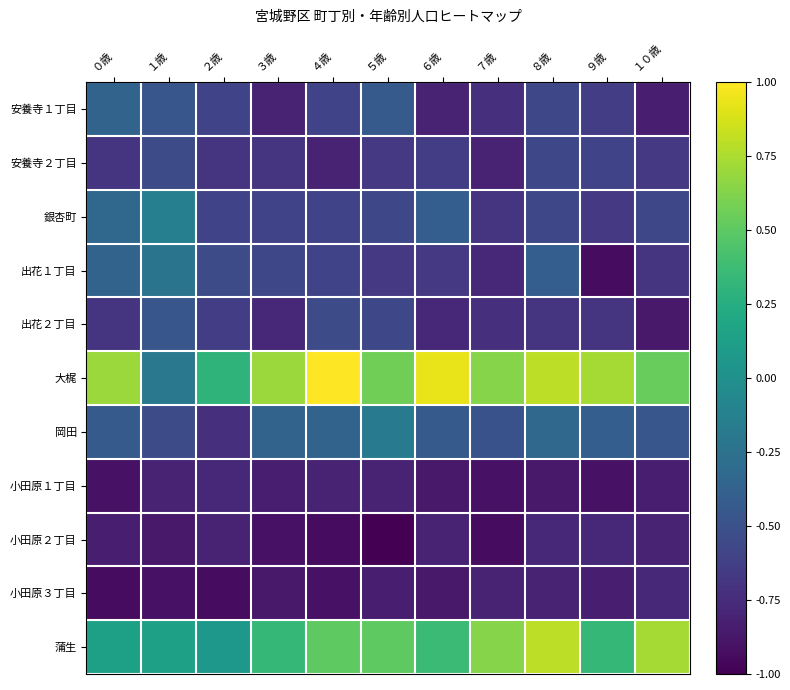

What is the total value across all series at ３歳?

-5.4